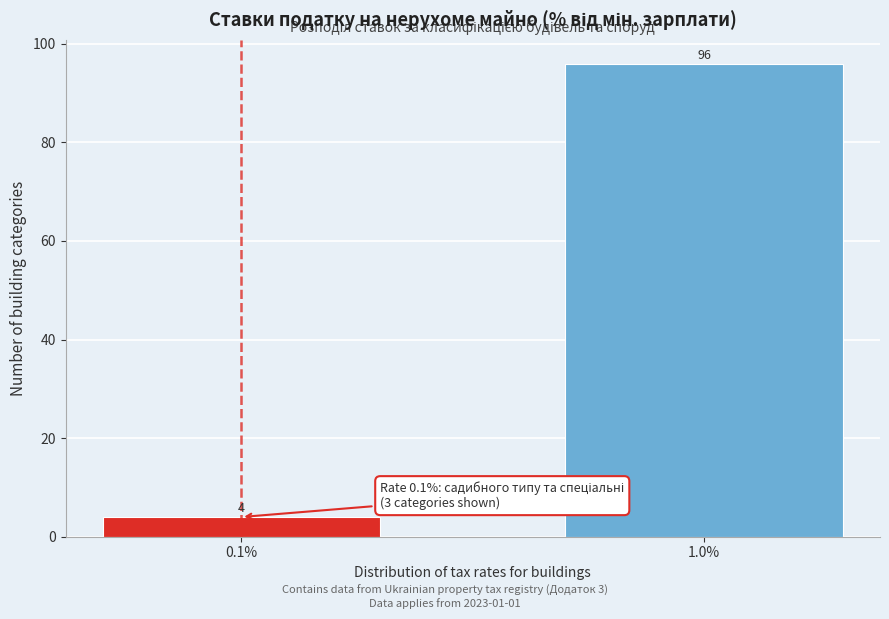

Reading left to right, extract all data points from this chart.

4	96